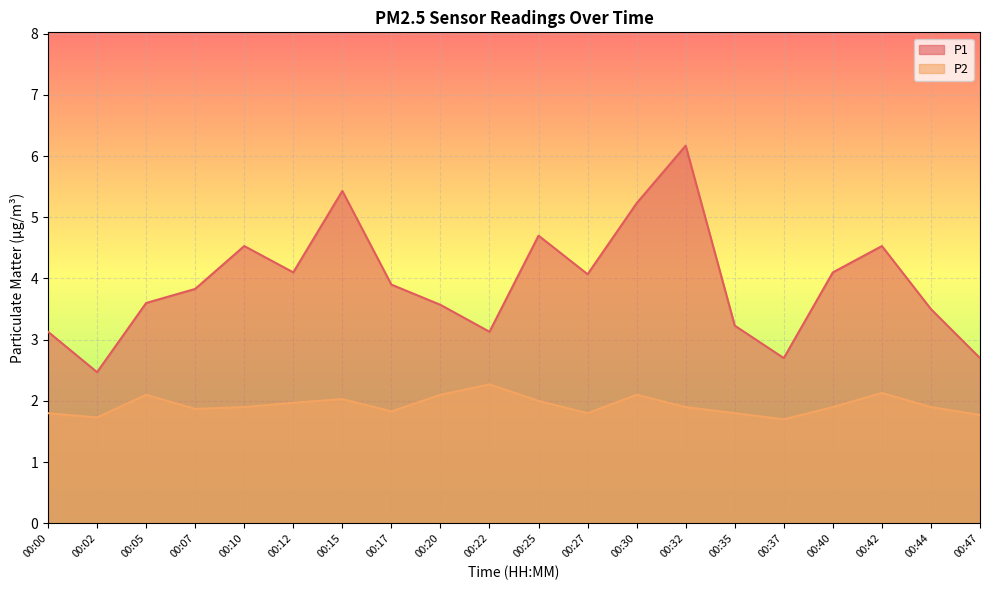

Reading left to right, transcribe all the data shown in this chart.

P1: 3.1	2.5	3.6	3.8	4.5	4.1	5.4	3.9	3.6	3.1	4.7	4.1	5.2	6.2	3.2	2.7	4.1	4.5	3.5	2.7
P2: 1.8	1.7	2.1	1.9	1.9	2.0	2.0	1.8	2.1	2.3	2.0	1.8	2.1	1.9	1.8	1.7	1.9	2.1	1.9	1.8